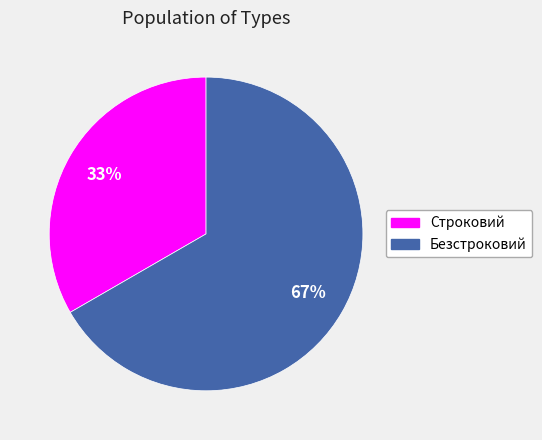

To the nearest percent, what is the average slice percentage?

50%